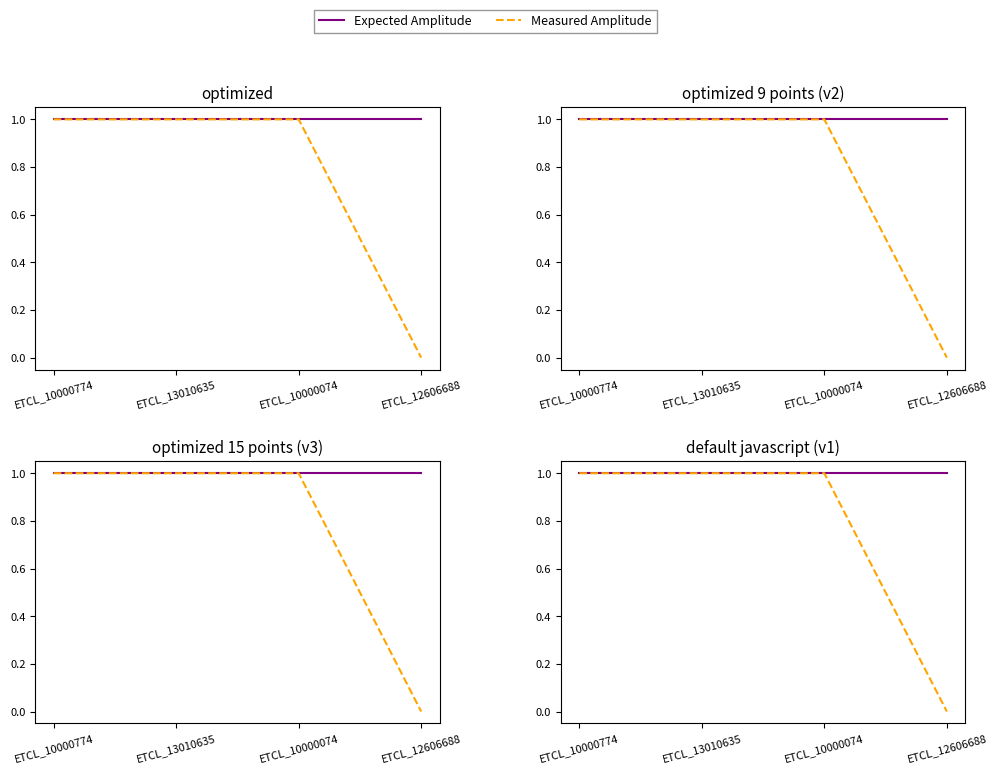

At which category is the sum across all series the highest?

ETCL_10000774